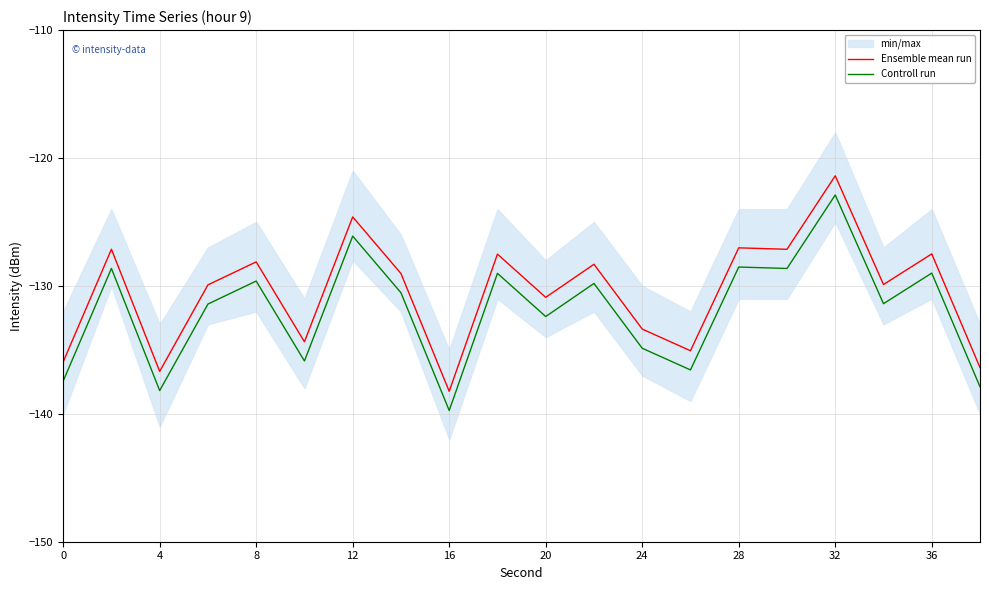

Which series has the largest total across all categories?

Ensemble mean run